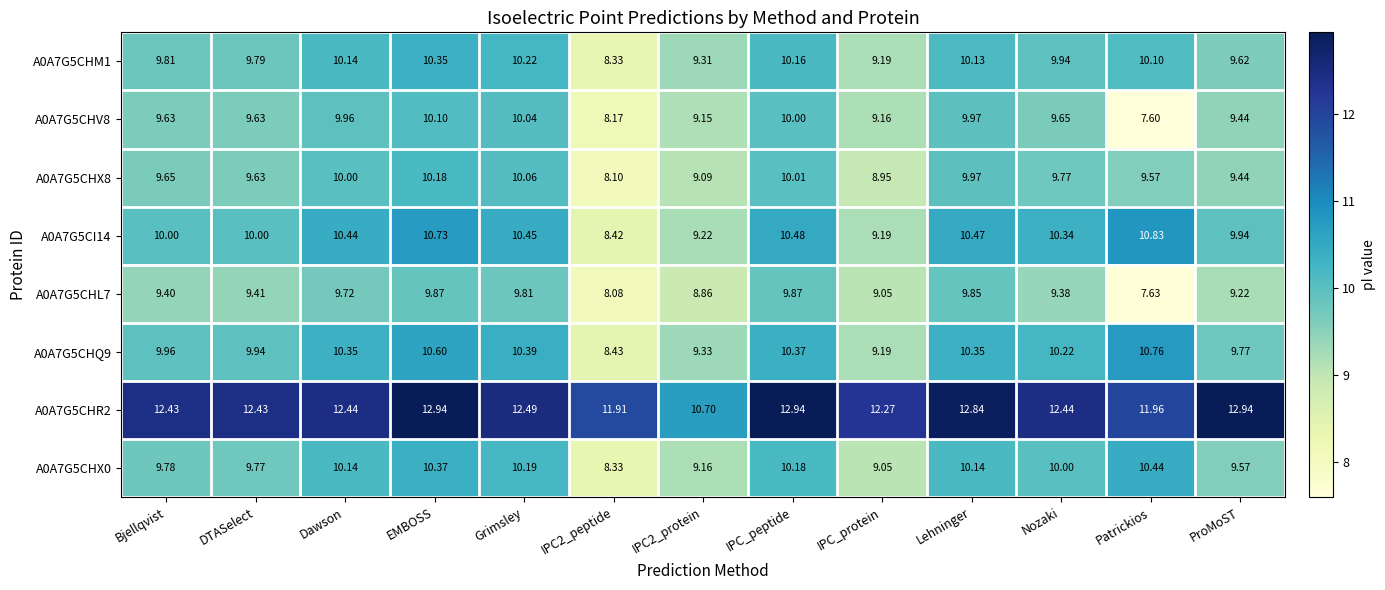

At which category does the chart reach its minimum across all series?

Patrickios